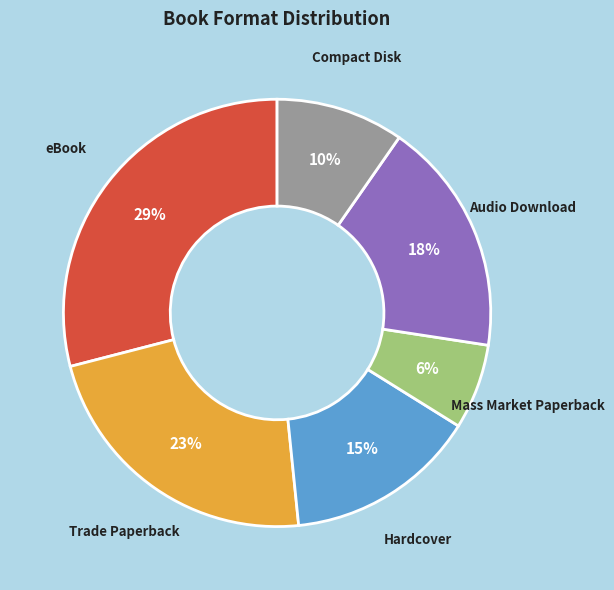

Rank the categories by value from highest to lowest.

eBook, Trade Paperback, Audio Download, Hardcover, Compact Disk, Mass Market Paperback